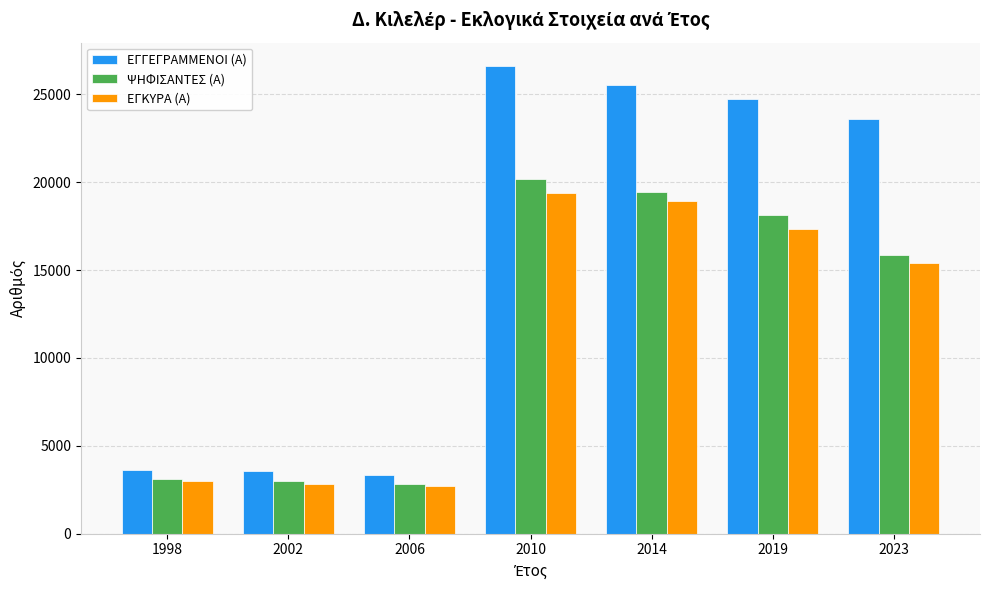

What are all the series names shown in the legend?

ΕΓΓΕΓΡΑΜΜΕΝΟΙ (Α), ΨΗΦΙΣΑΝΤΕΣ (Α), ΕΓΚΥΡΑ (Α)